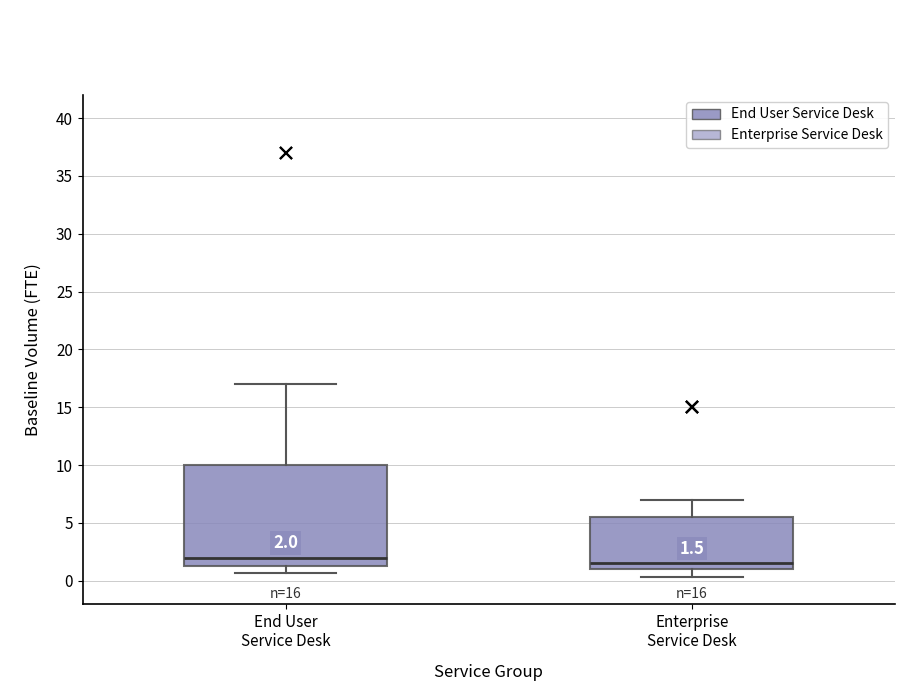

Which box is the tallest, from its lower edge to its upper edge?

End User Service Desk